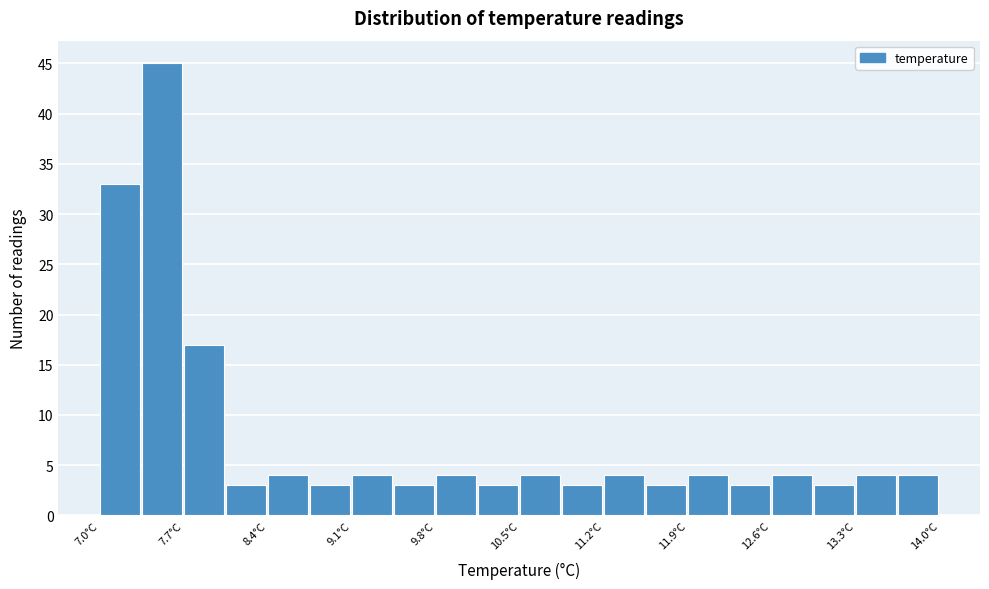

Around what value on the x-axis is the tallest bar? Give the approximate position of its centre, as read against the axis.

7.5